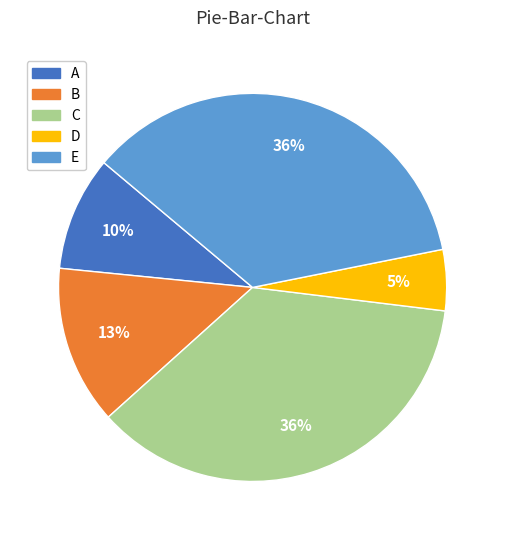

Does any single category account for the majority?

No